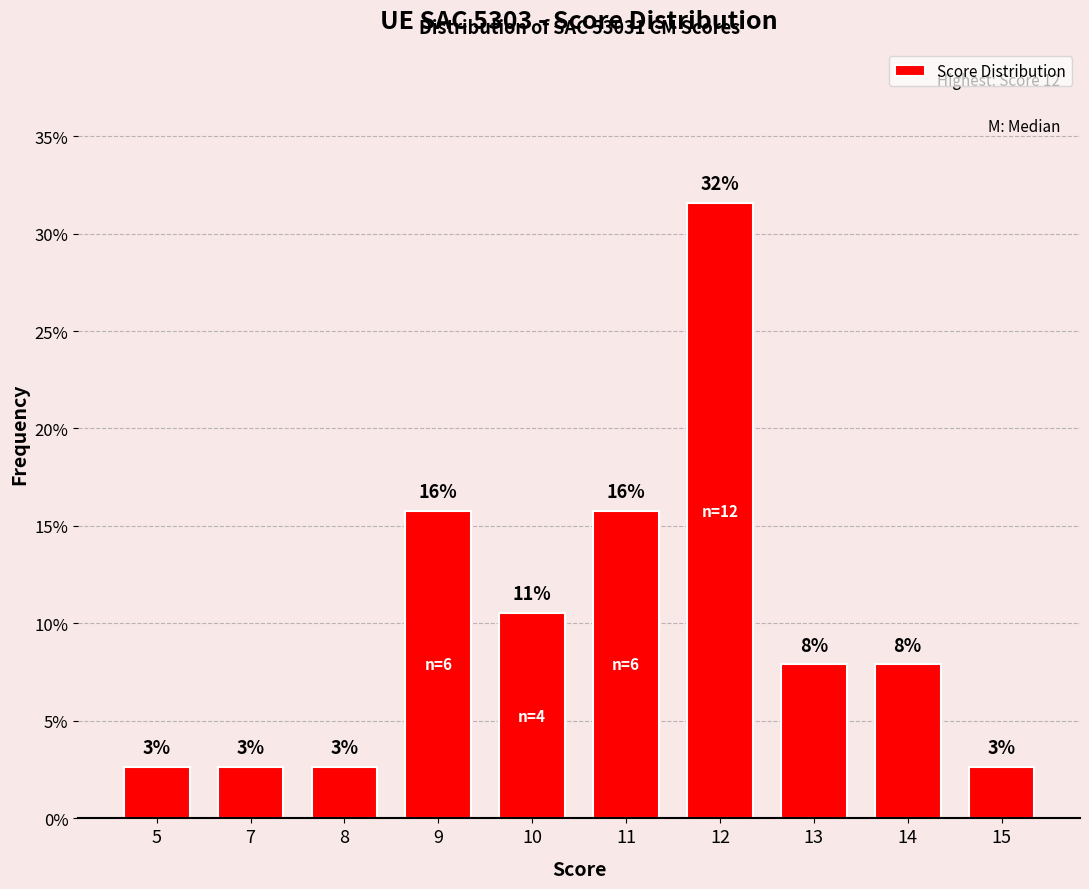

How many bars are there in total?

10